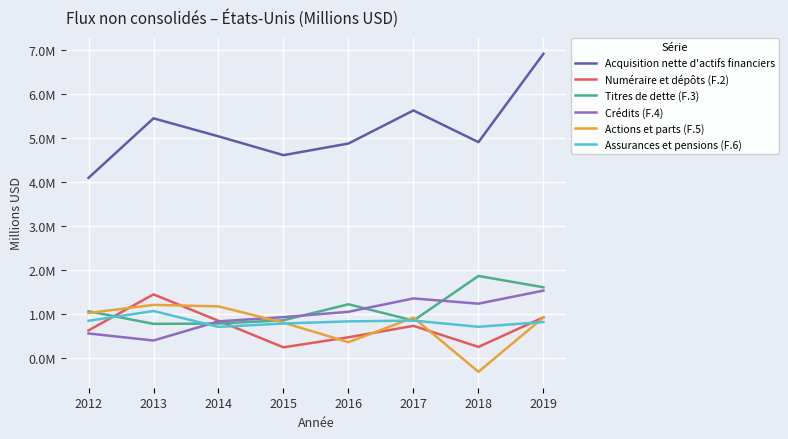

What are all the series names shown in the legend?

Acquisition nette d'actifs financiers, Numéraire et dépôts (F.2), Titres de dette (F.3), Crédits (F.4), Actions et parts (F.5), Assurances et pensions (F.6)